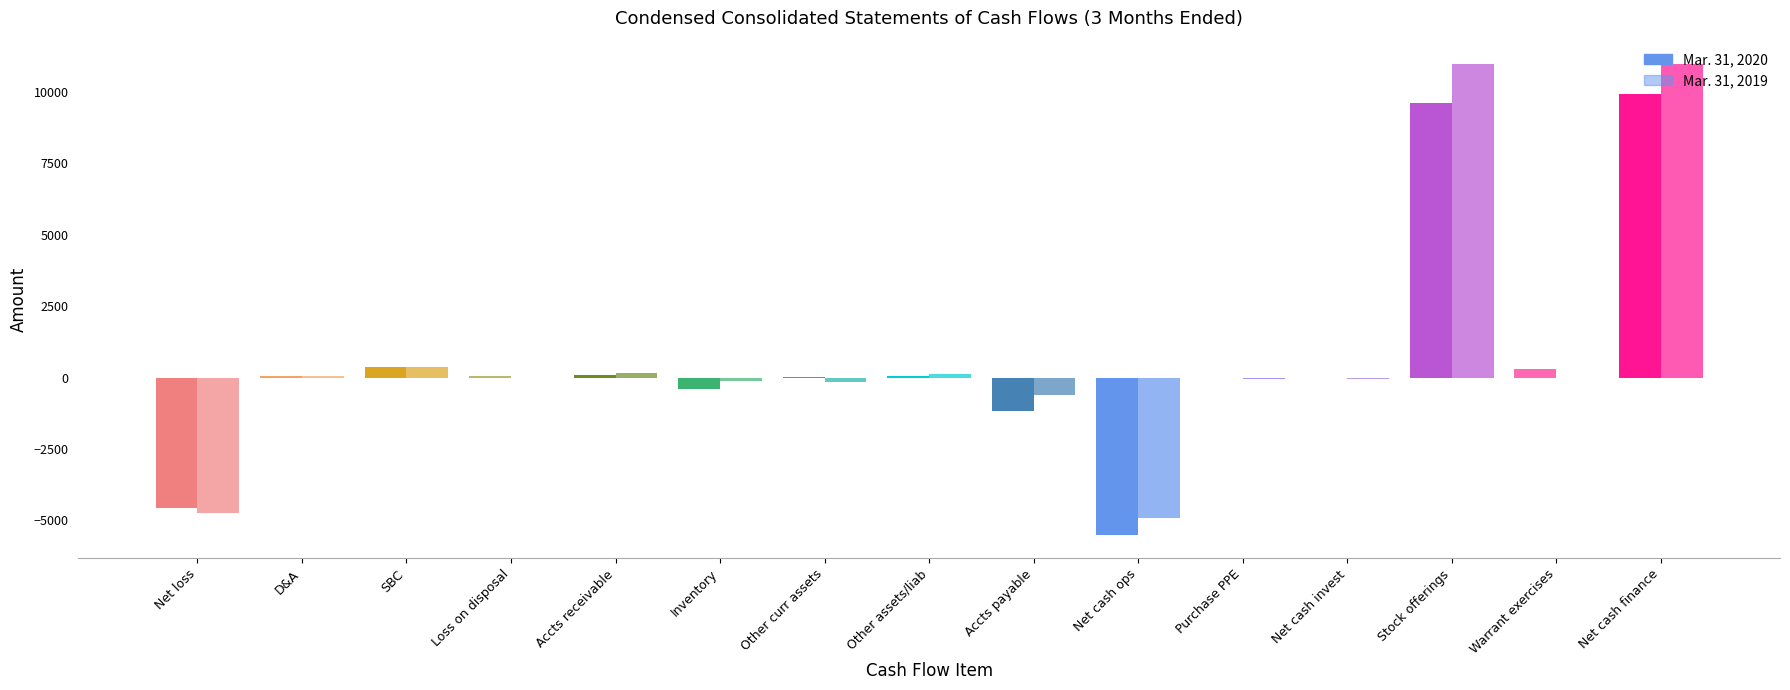

Which series changed the most between Net cash ops and Net cash invest?

Mar. 31, 2020